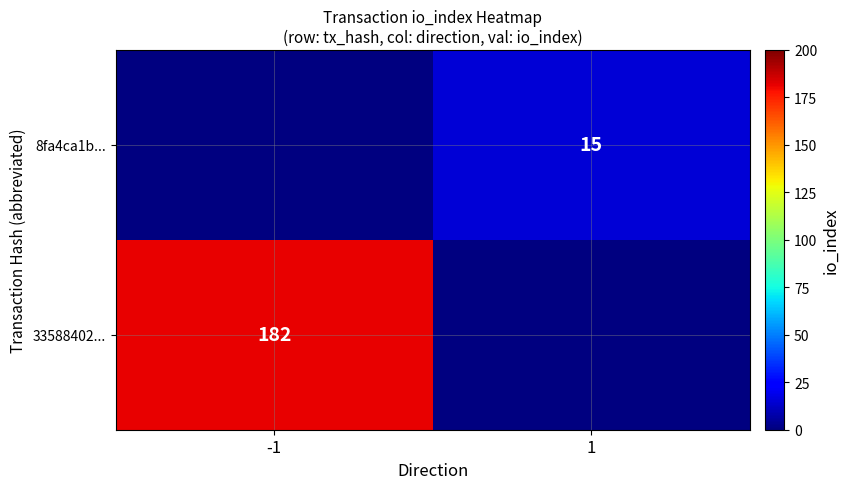

At which category is the sum across all series the highest?

-1